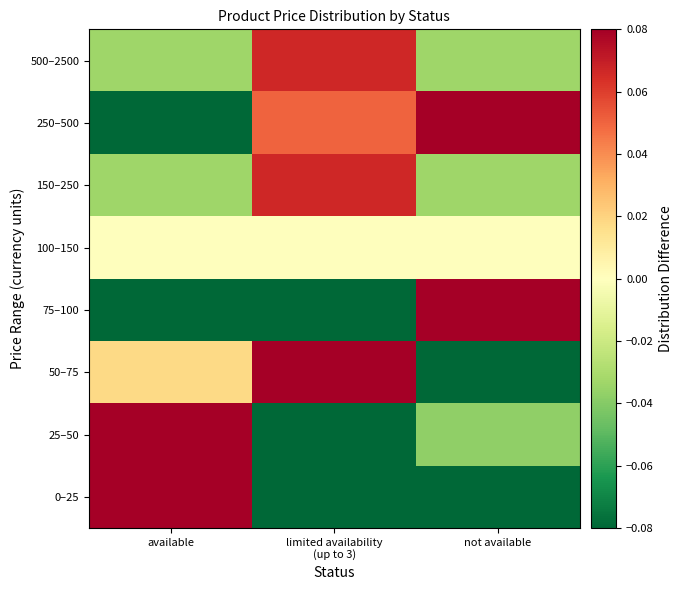

What is the spread (max minus min) of values at limited availability
(up to 3)?

0.3